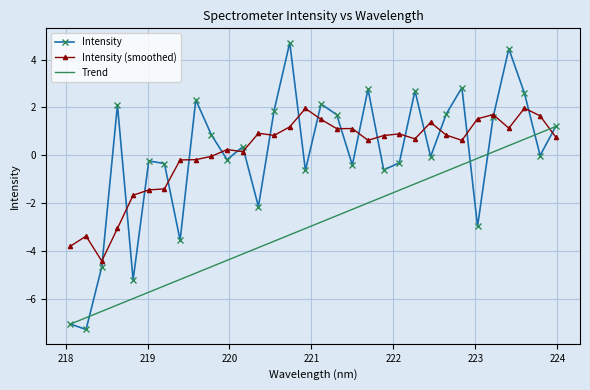

What are all the series names shown in the legend?

Intensity, Intensity (smoothed), Trend